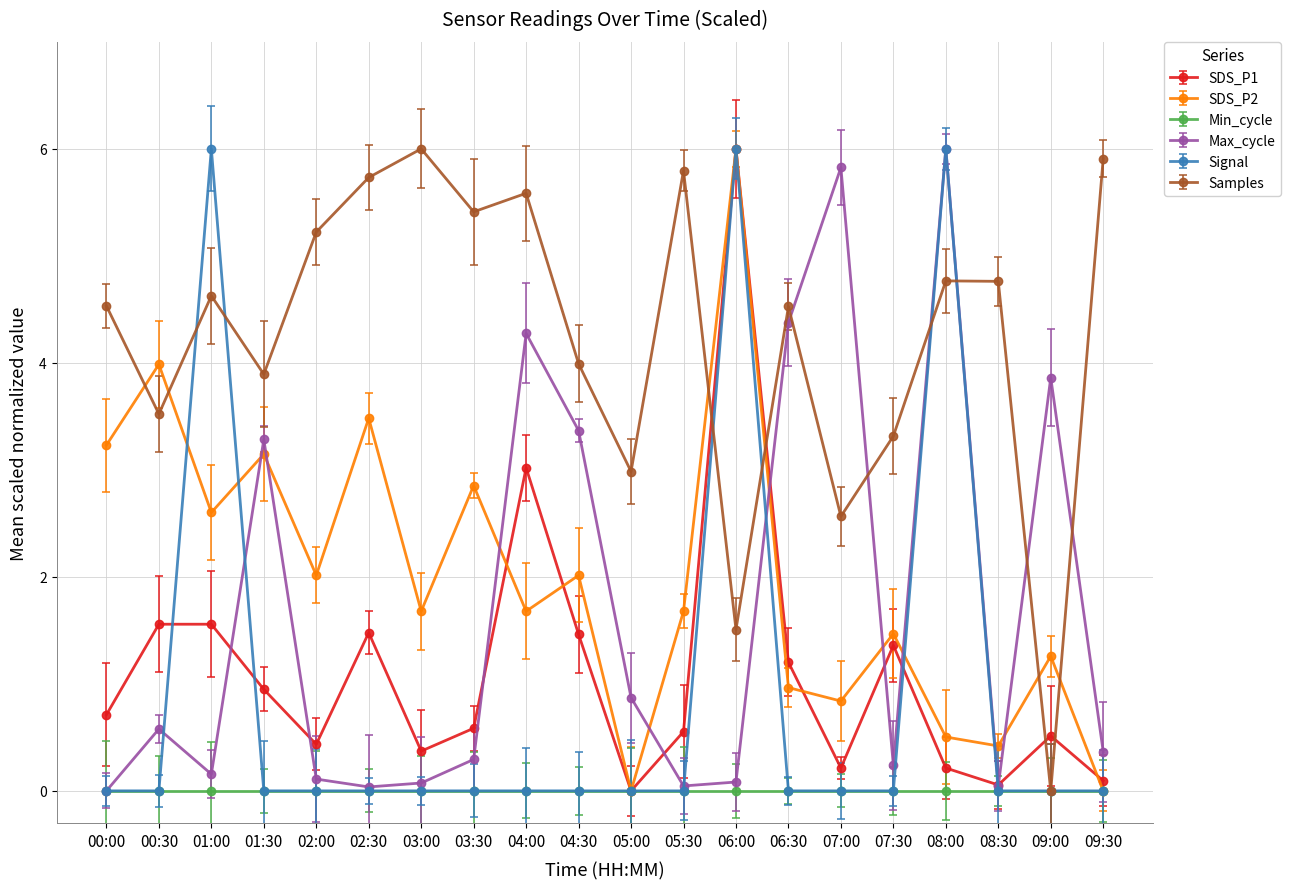

What is the sum of the SDS_P1 values at 06:30 and 09:30?

1.3